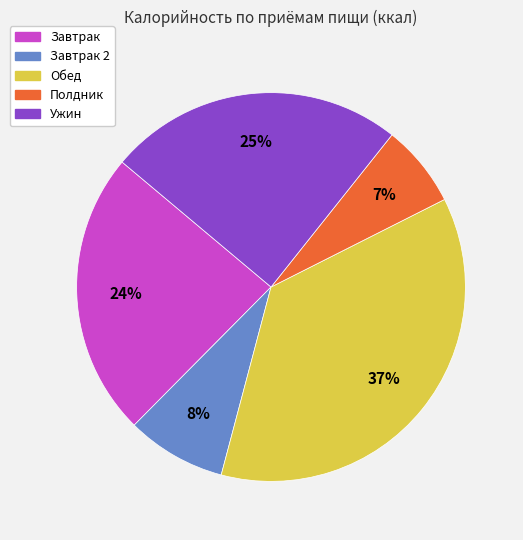

Is there any slice that represents more than half of the pie?

No